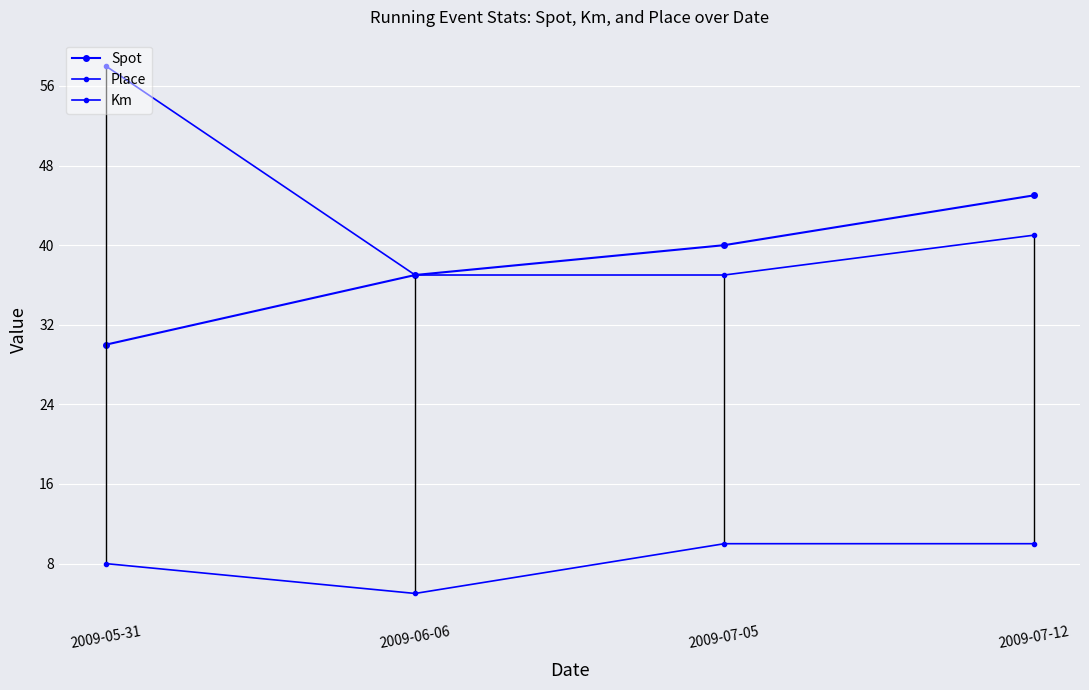

Reading left to right, list all the values displayed in this chart.

Spot: 30	37	40	45
Place: 58	37	37	41
Km: 8	5	10	10